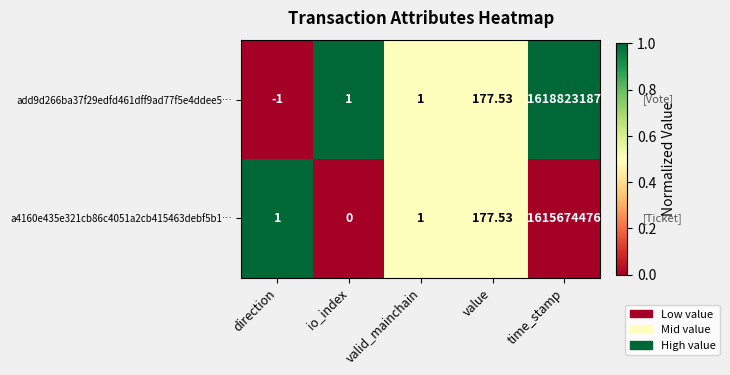

At which category is the sum across all series the highest?

time_stamp